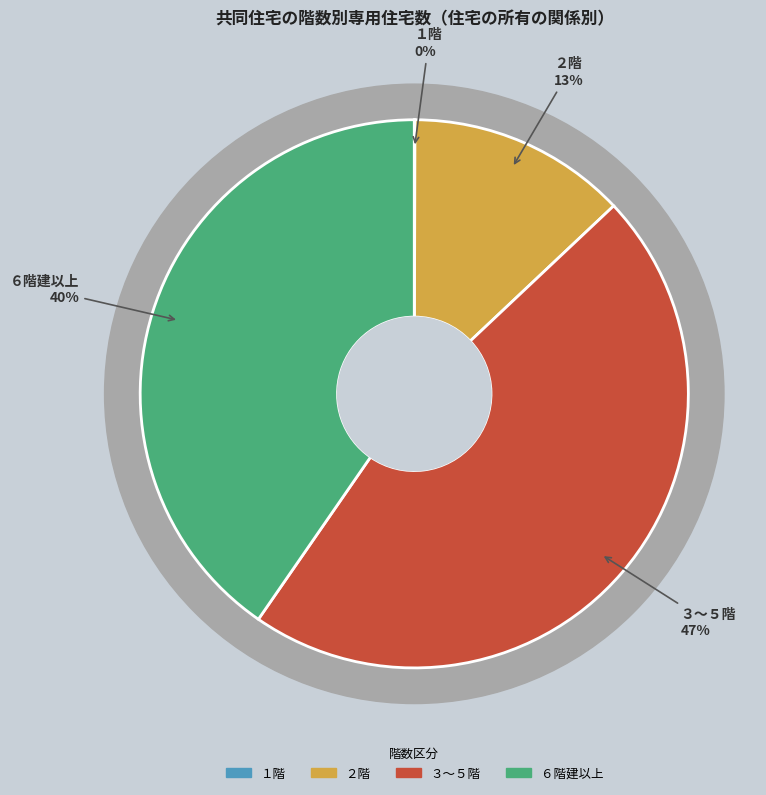

Does ６階建以上 represent more than half of the total?

No